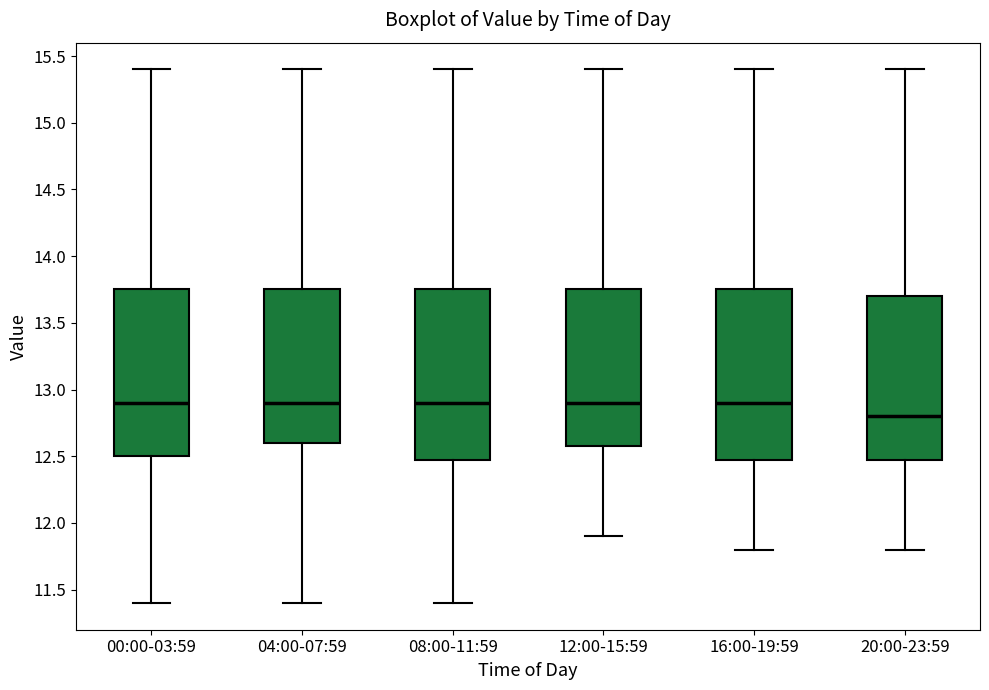

Where does the median line of the box for 20:00-23:59 sit on the y-axis? The values are not printed on the chart, so give them approximately, as read against the axis.

12.80